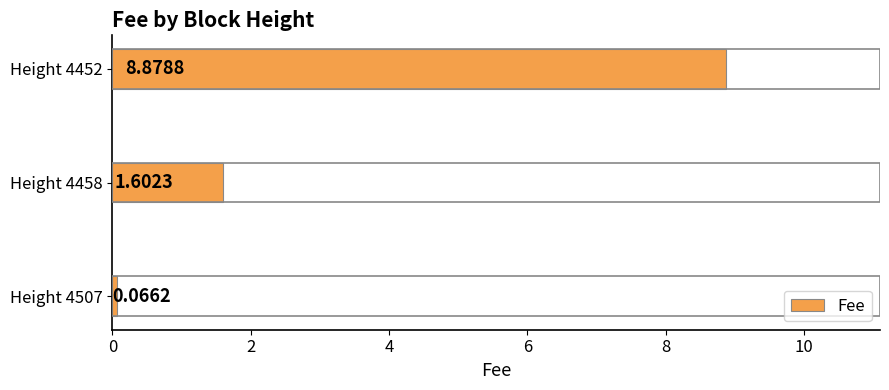

How many series are shown in this chart?

1